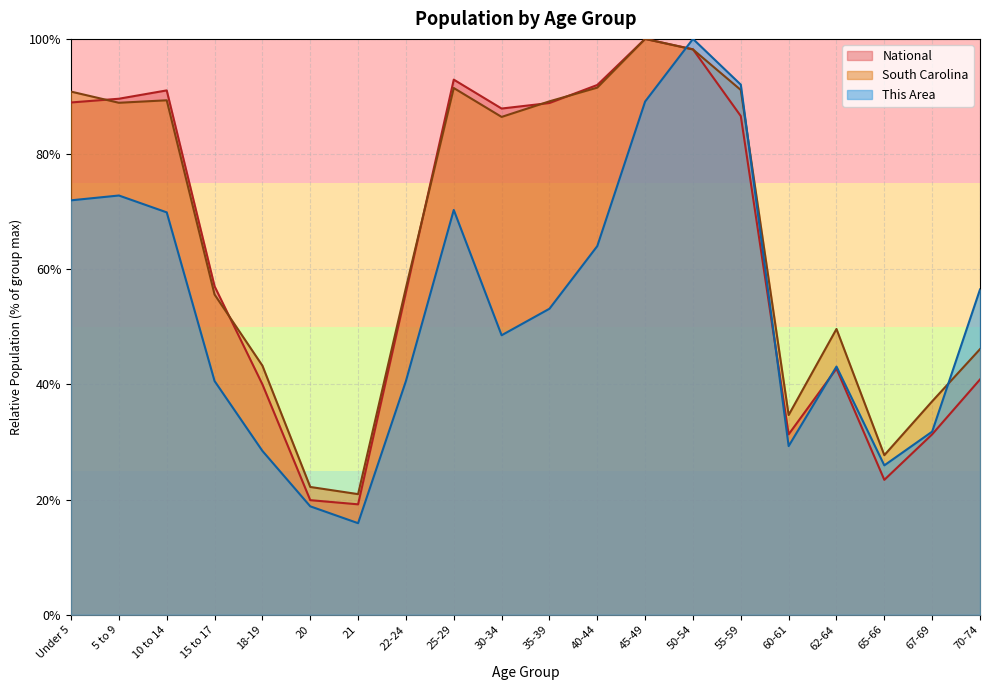

In National, how many points are higher than both neighbors (excluding endpoints)?

4